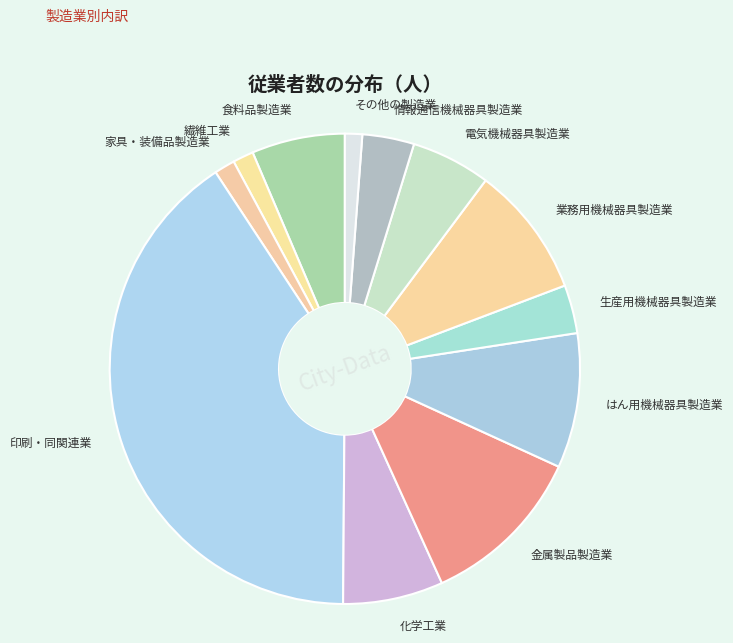

Is it true that 化学工業 is 1% of the pie?

False